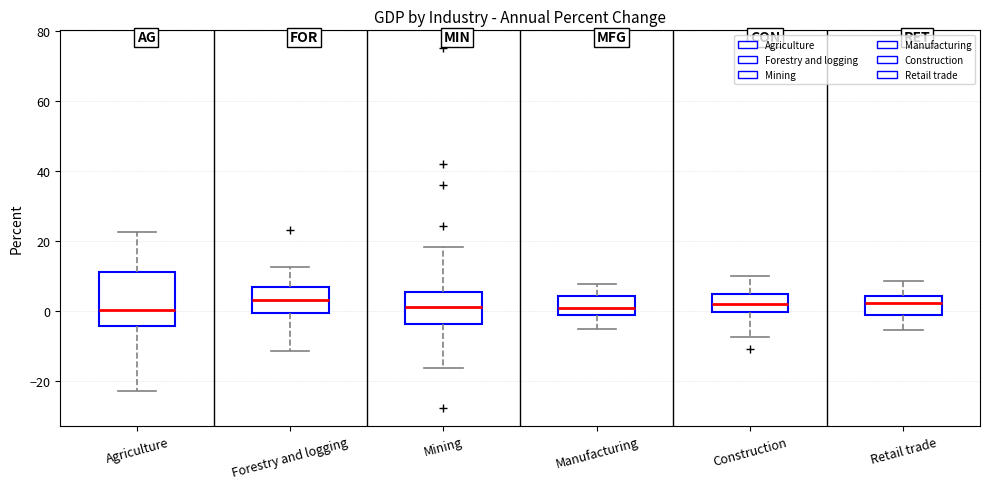

Reading left to right, transcribe this box plot: for each box, give where its median line is, the range the box spans, and where its two whiskers end, as read against the y-axis. The values are not printed on the chart, so give them approximately, as read against the axis.

Agriculture: median 0, box -4 to 12, whiskers -22 to 22
Forestry and logging: median 4, box 0 to 6, whiskers -12 to 12
Mining: median 2, box -4 to 6, whiskers -16 to 18
Manufacturing: median 0, box -2 to 4, whiskers -6 to 8
Construction: median 2, box 0 to 4, whiskers -8 to 10
Retail trade: median 2, box -2 to 4, whiskers -6 to 8